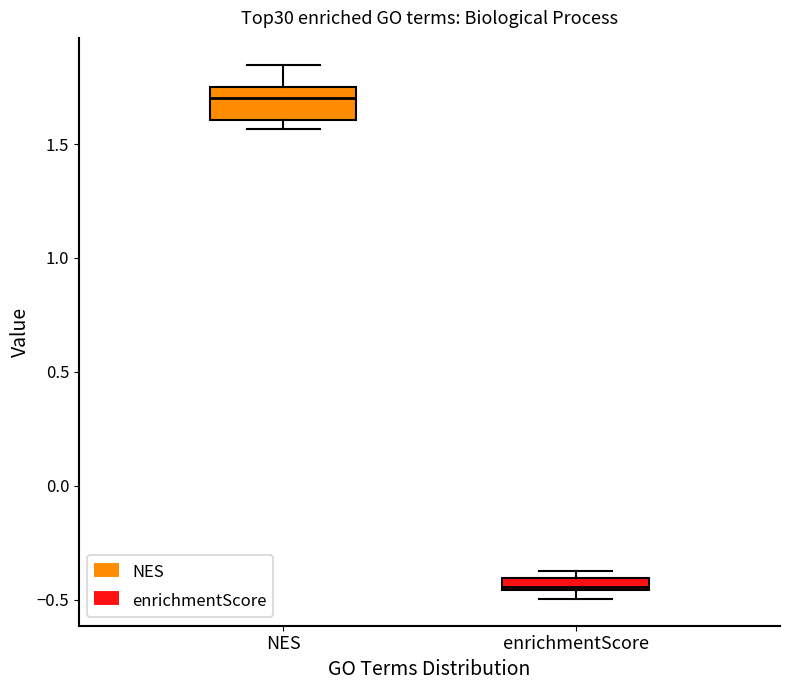

Which box is the tallest, from its lower edge to its upper edge?

NES